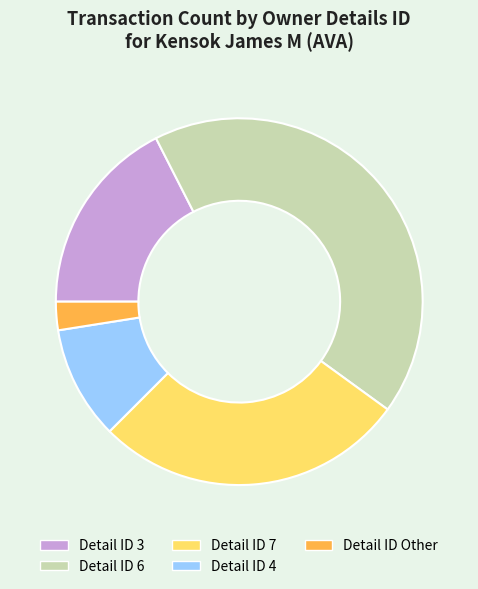

Do Detail ID Other and Detail ID 3 together represent more than half of the pie?

No